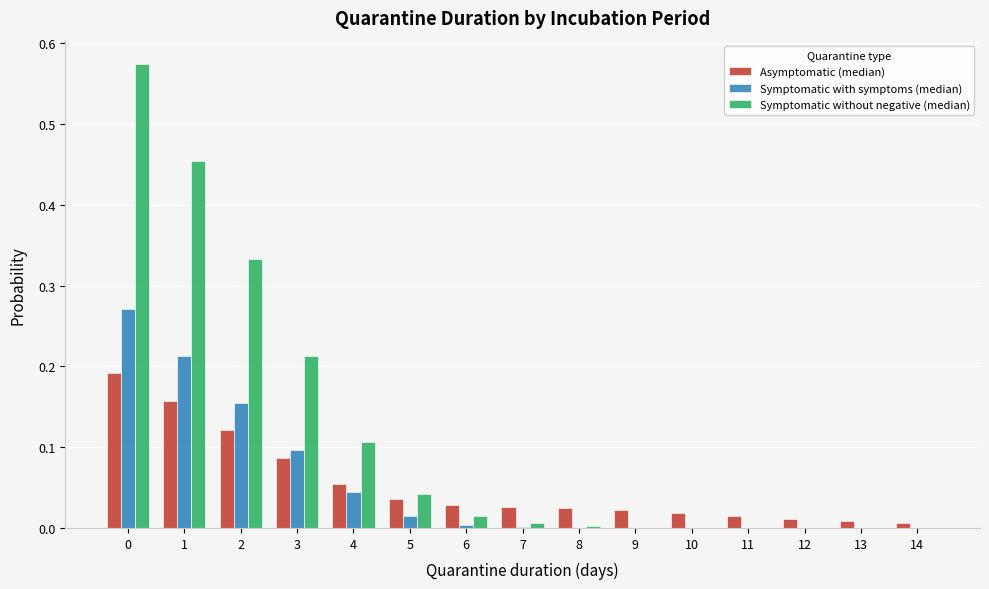

Which series has the largest total across all categories?

Symptomatic without negative (median)